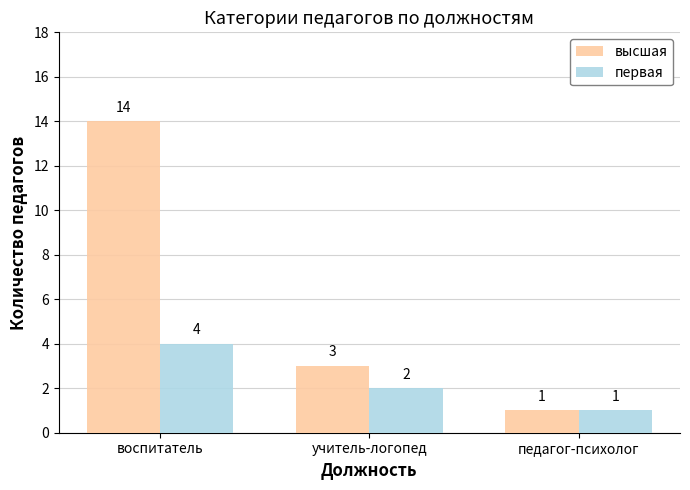

Count the первая values in the range 1 to 4.

3